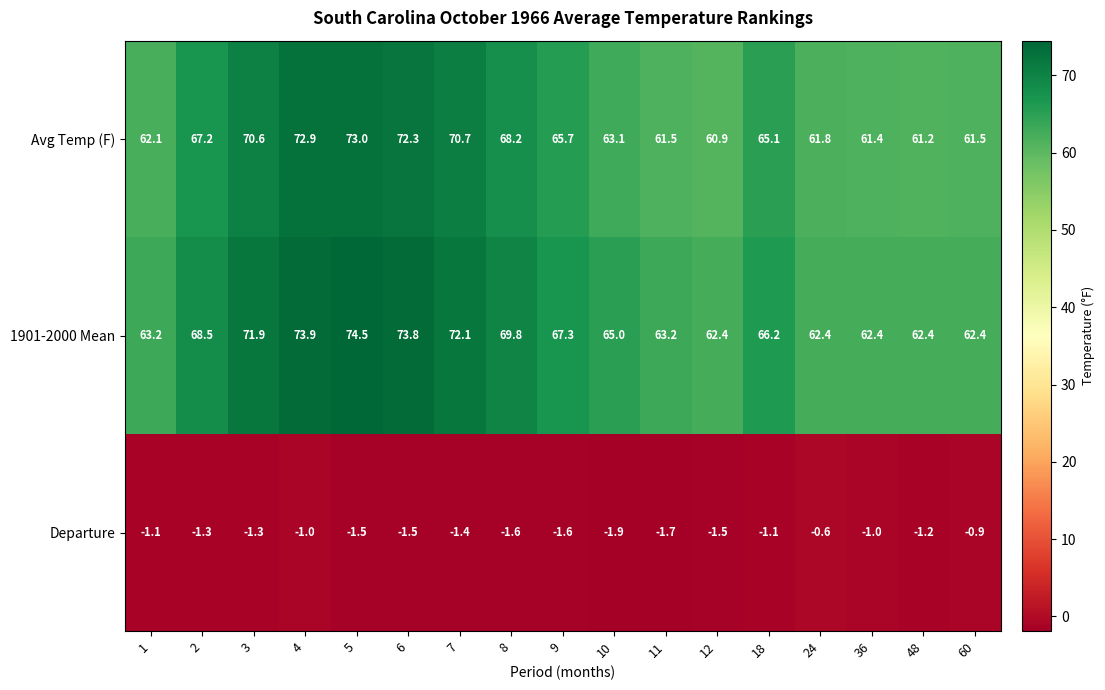

The 1901-2000 Mean series shows 23.0 at 6. True or false?

False